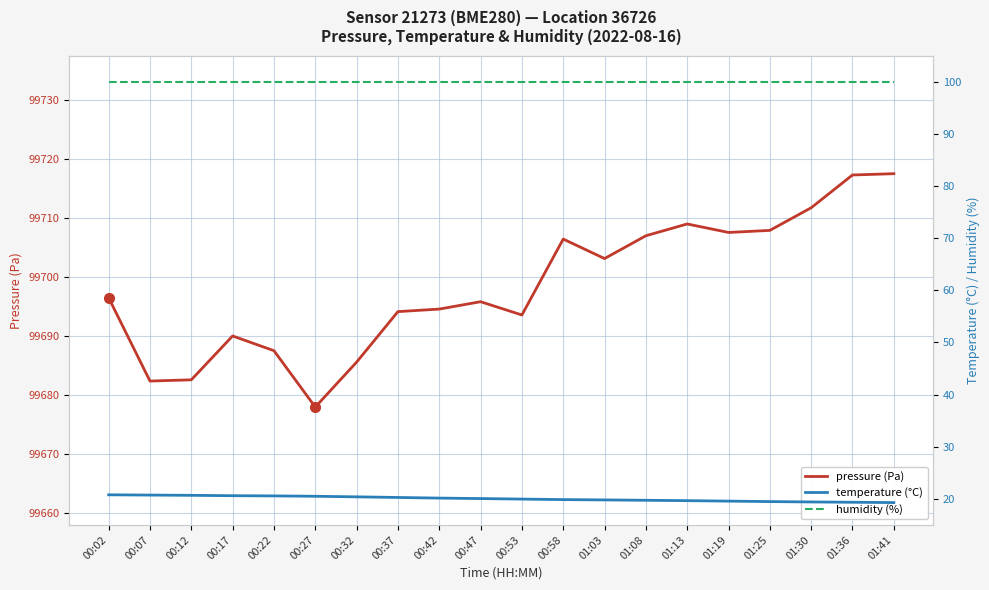

At which label does temperature (°C) first exceed 20?

00:02